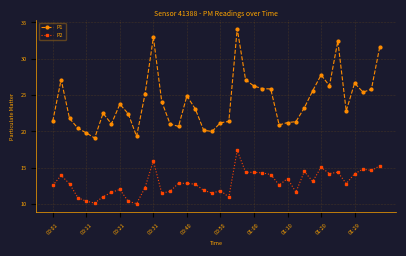

Rank the series by their maximum value, from highest to lowest.

P1, P2